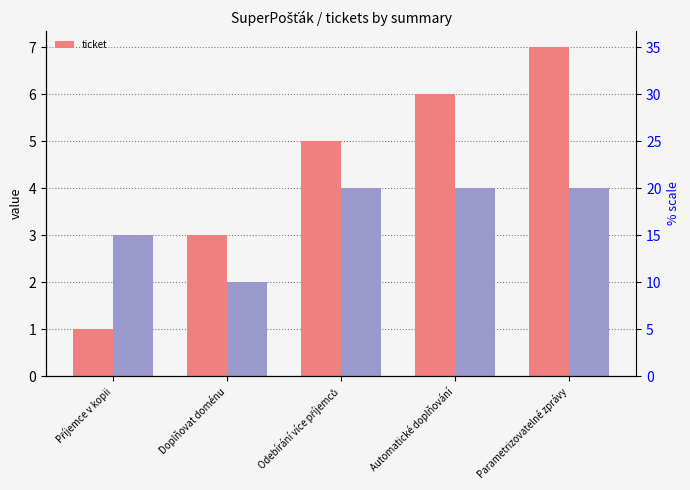

The value at Automatické doplňování is 6. True or false?

True